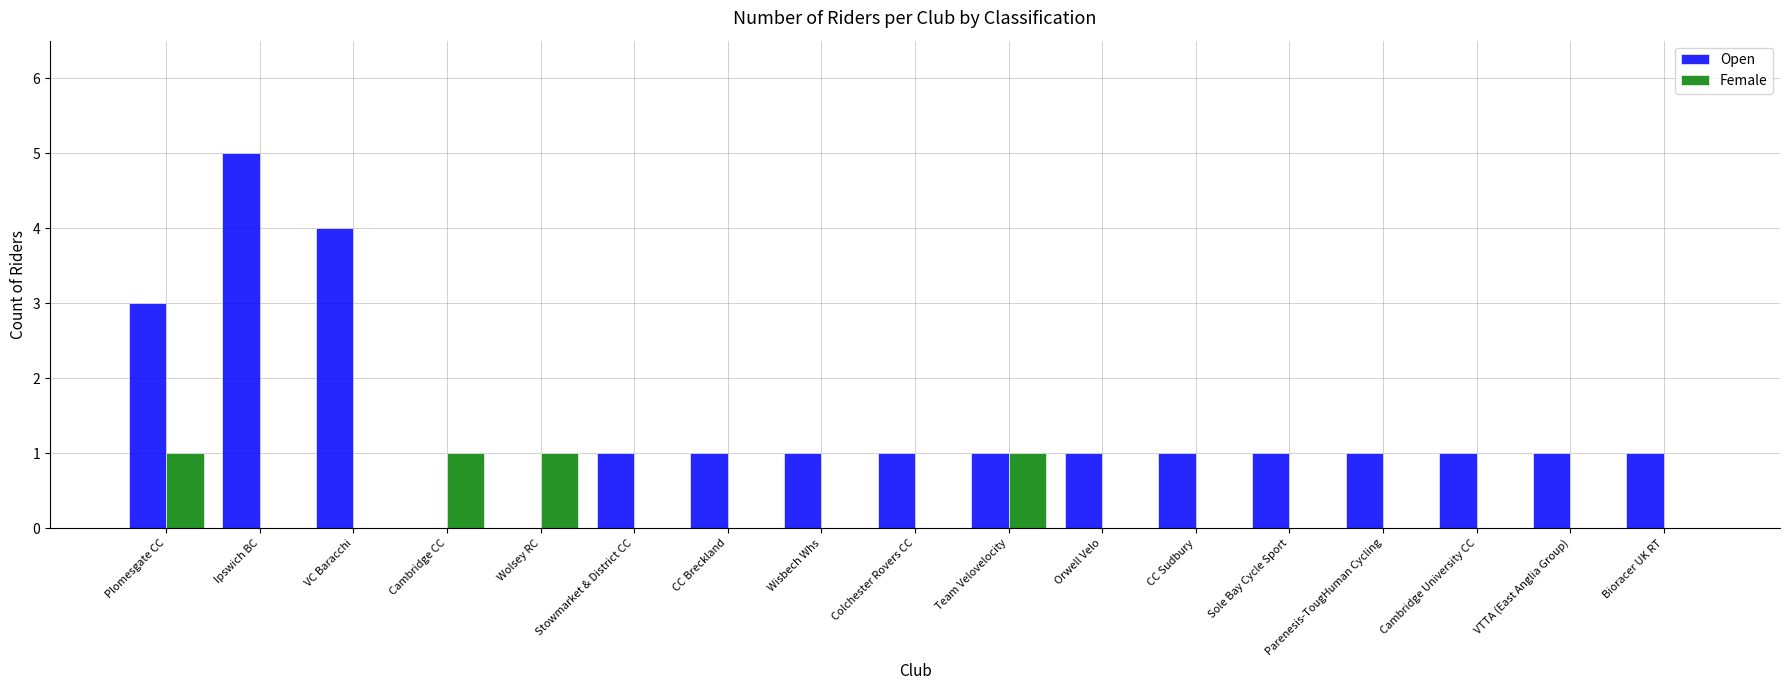

What is the maximum value shown in the chart?

5